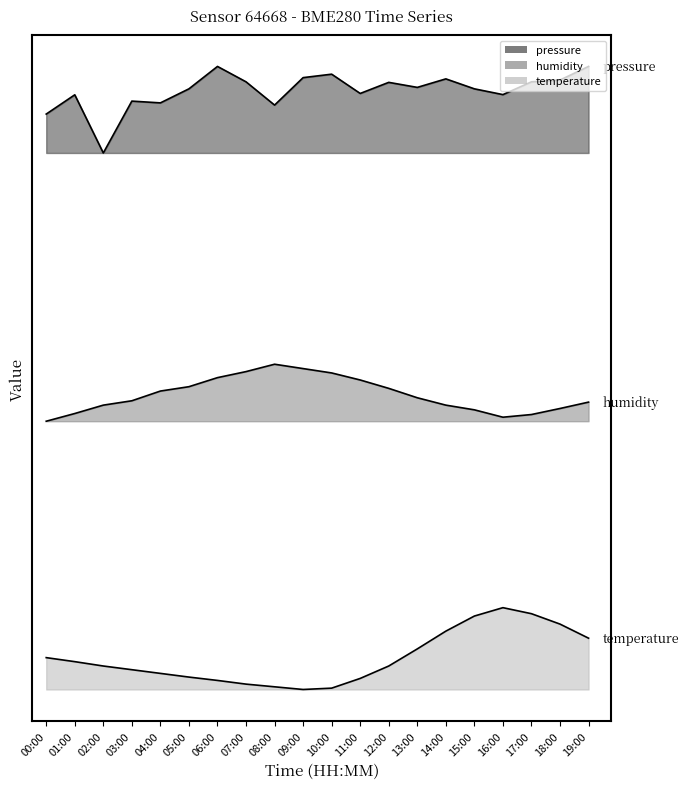

Reading left to right, what are all the values shown in this chart?

temperature: 1.0	0.8	0.7	0.6	0.5	0.4	0.3	0.2	0.1	0.0	0.0	0.3	0.7	1.2	1.7	2.2	2.4	2.3	2.0	1.5
humidity: 8.0	8.2	8.5	8.6	8.9	9.0	9.3	9.5	9.7	9.6	9.4	9.2	9.0	8.7	8.5	8.3	8.1	8.2	8.4	8.6
pressure_norm: 17.2	17.7	16.0	17.5	17.5	17.9	18.6	18.1	17.4	18.2	18.4	17.8	18.1	18.0	18.2	17.9	17.7	18.1	18.2	18.6